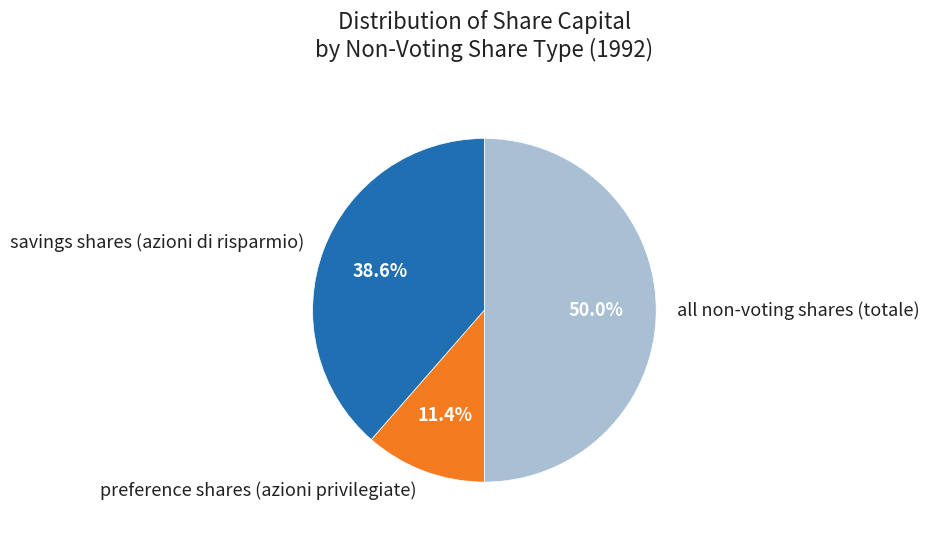

To the nearest percent, what is the combined percentage of all non-voting shares (totale) and preference shares (azioni privilegiate)?

61%